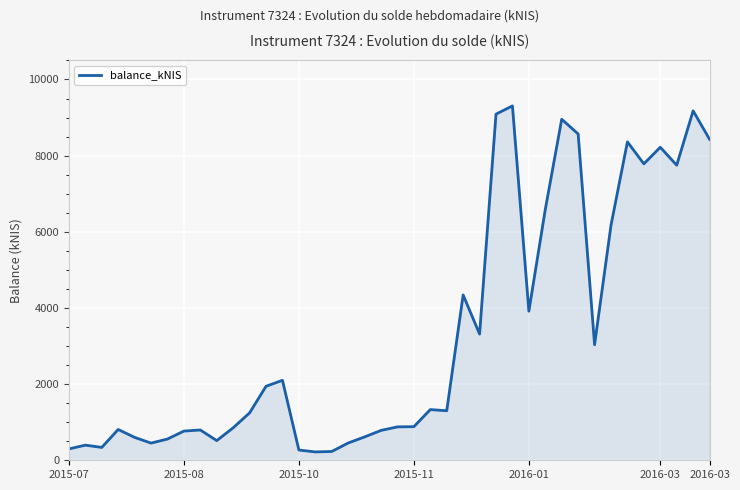

What is the average value?

3291.2